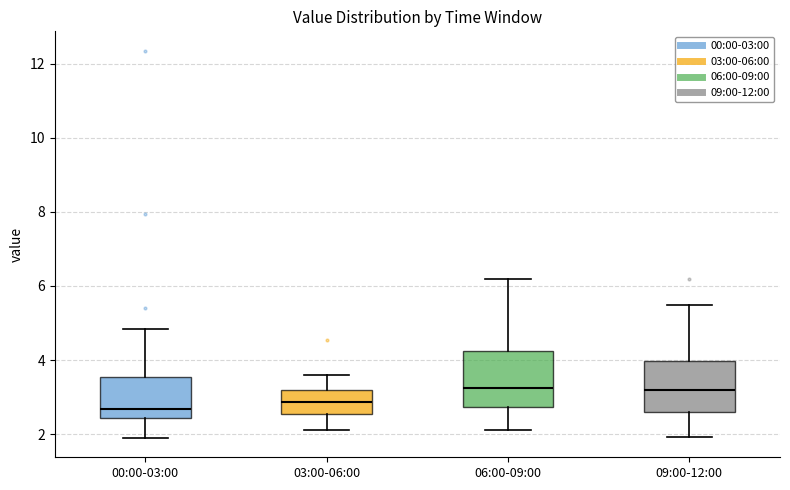

Reading left to right, read every box against the y-axis: the position of its median line, the range the box covers, and the ends of its whiskers. The values are not printed on the chart, so give them approximately, as read against the axis.

00:00-03:00: median 2.6, box 2.4 to 3.6, whiskers 2.0 to 4.8
03:00-06:00: median 2.8, box 2.6 to 3.2, whiskers 2.2 to 3.6
06:00-09:00: median 3.2, box 2.8 to 4.2, whiskers 2.2 to 6.2
09:00-12:00: median 3.2, box 2.6 to 4.0, whiskers 2.0 to 5.6